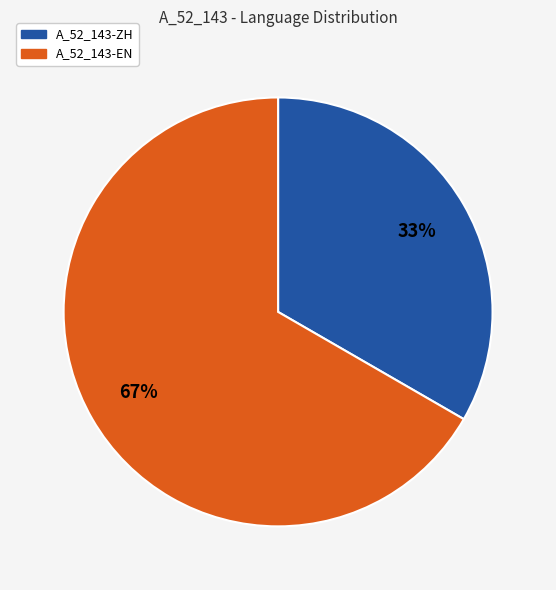

How many slices are in this pie chart?

2